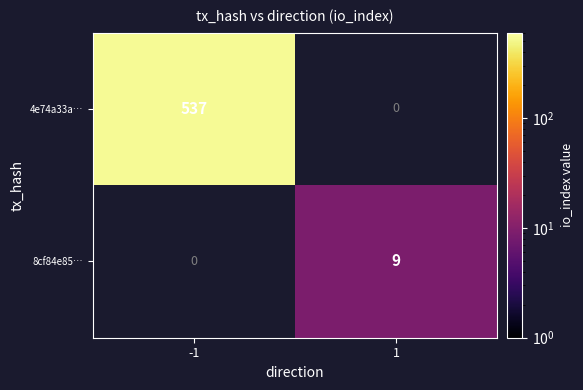

At how many categories does at least one series exceed 285?

1